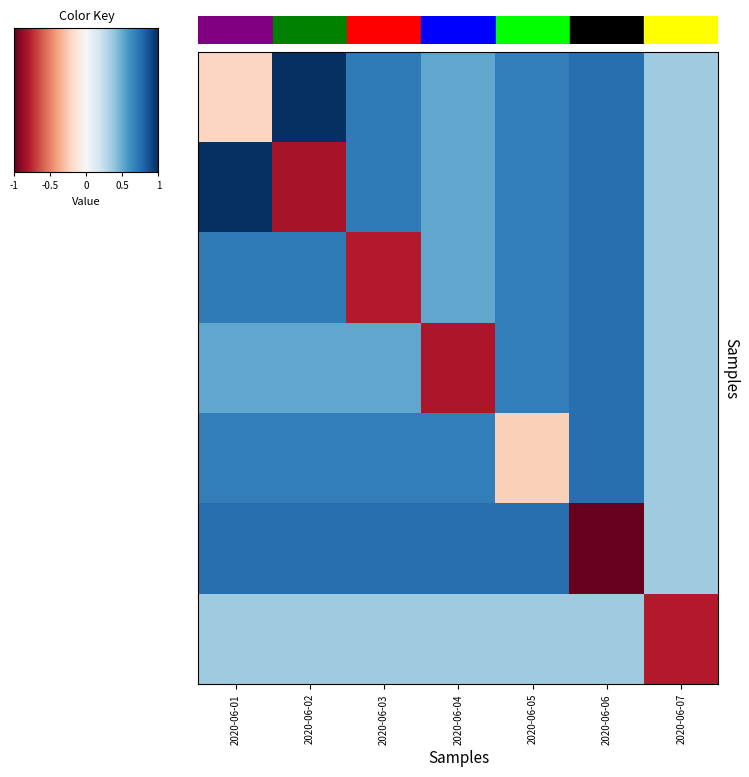

What is the greatest value displayed?

1.0